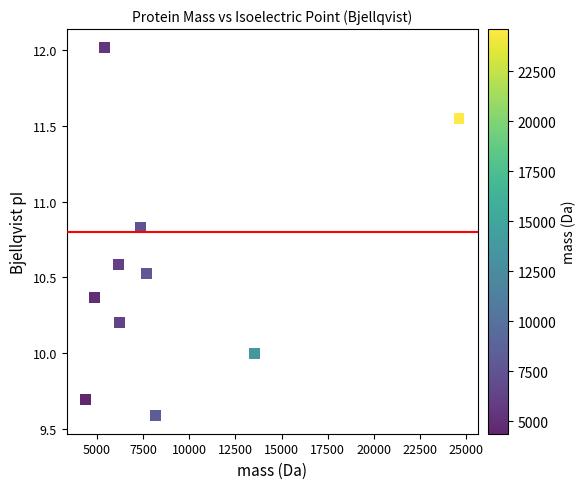

What is the average Y value?

10.5